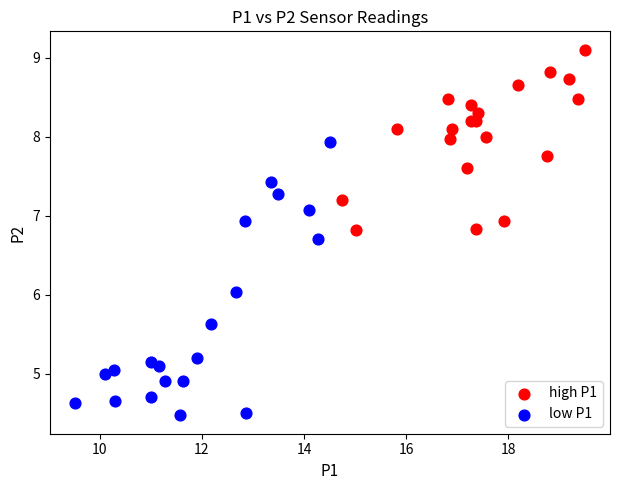

Which series reaches the maximum Y coordinate?

high P1